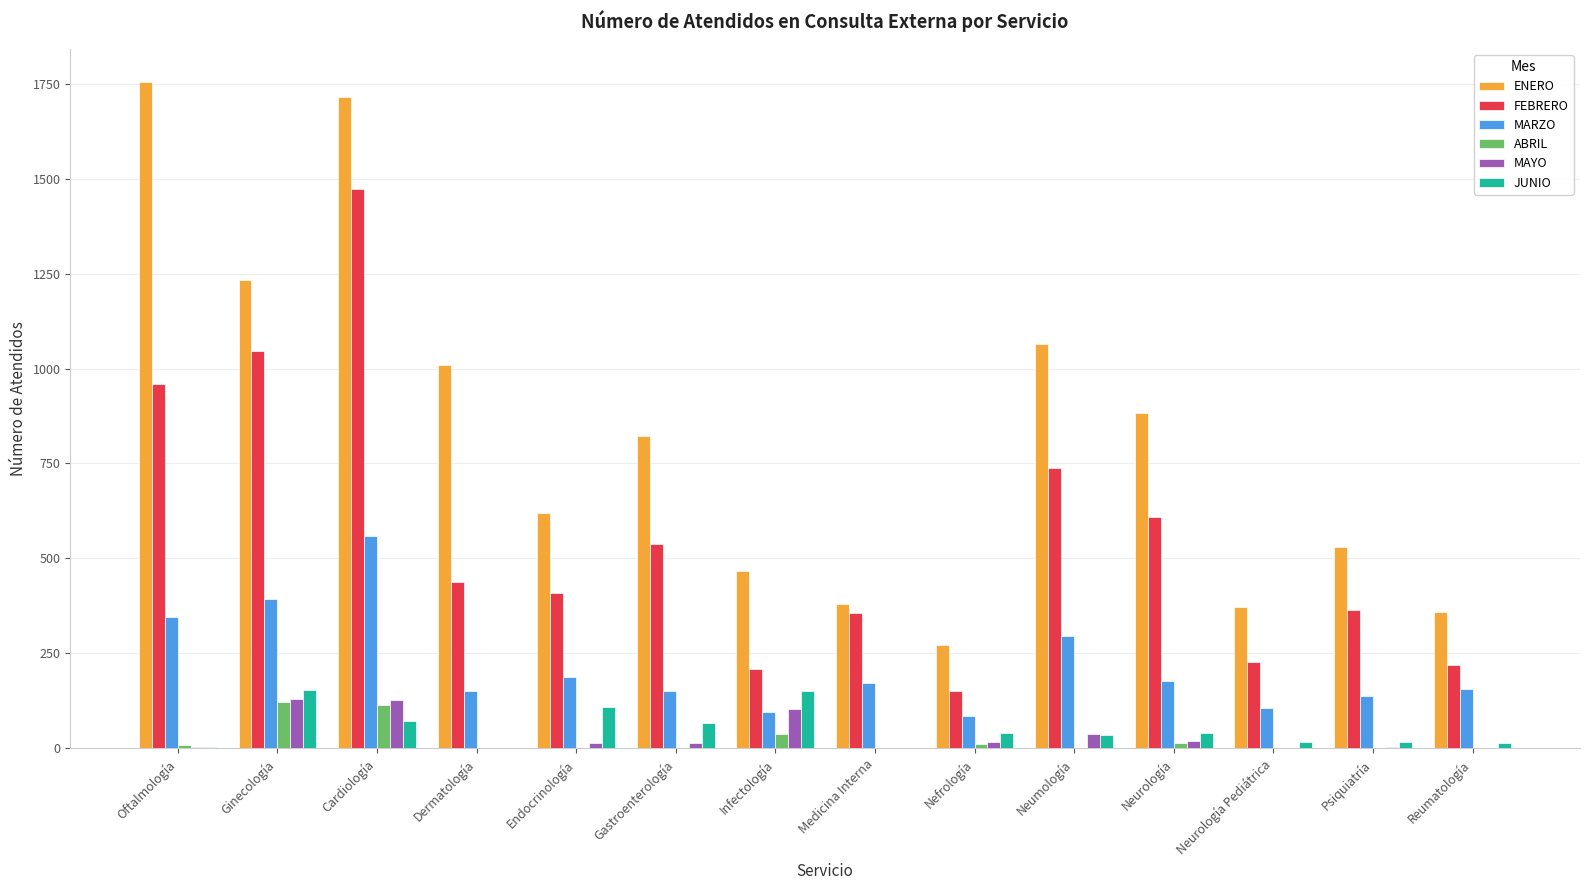

What is the sum of all ABRIL values?

314